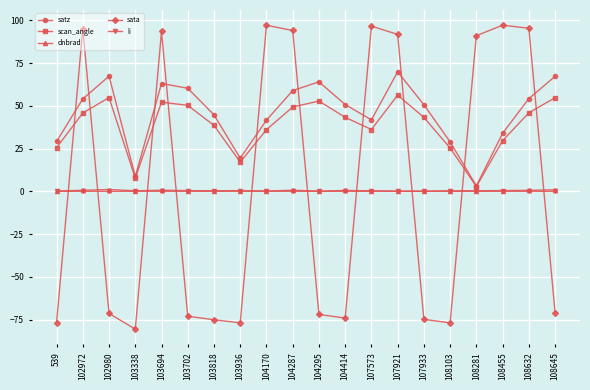

What is the difference between the sata values at 104414 and 102972?

169.3